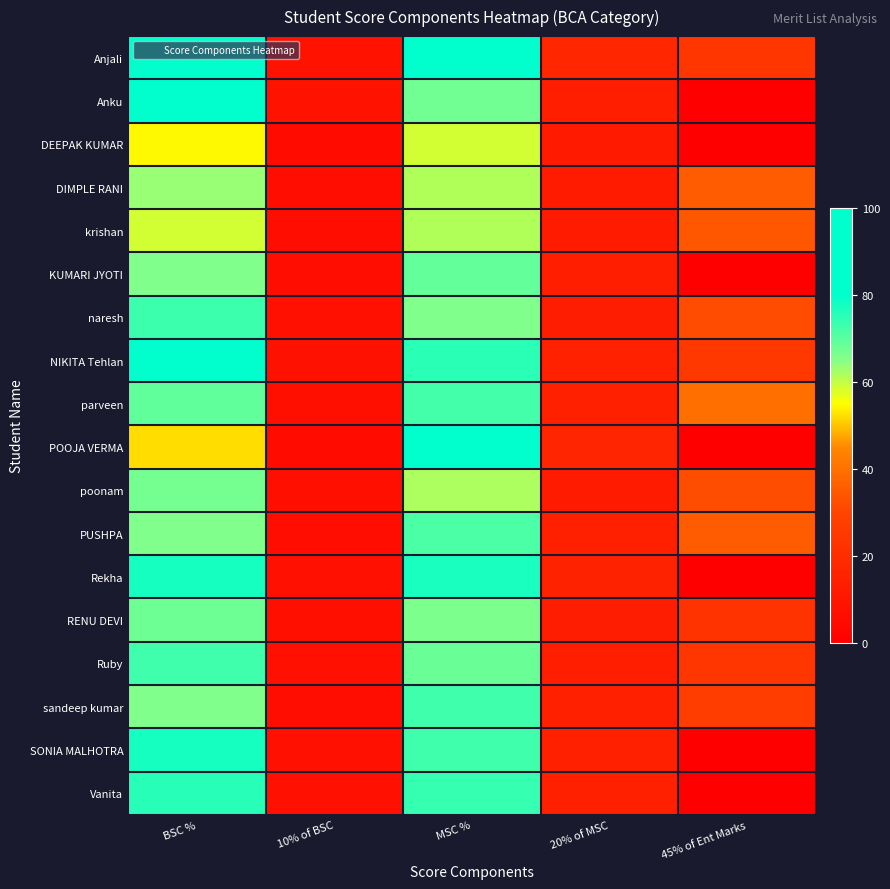

What is the maximum value shown in the chart?

85.5